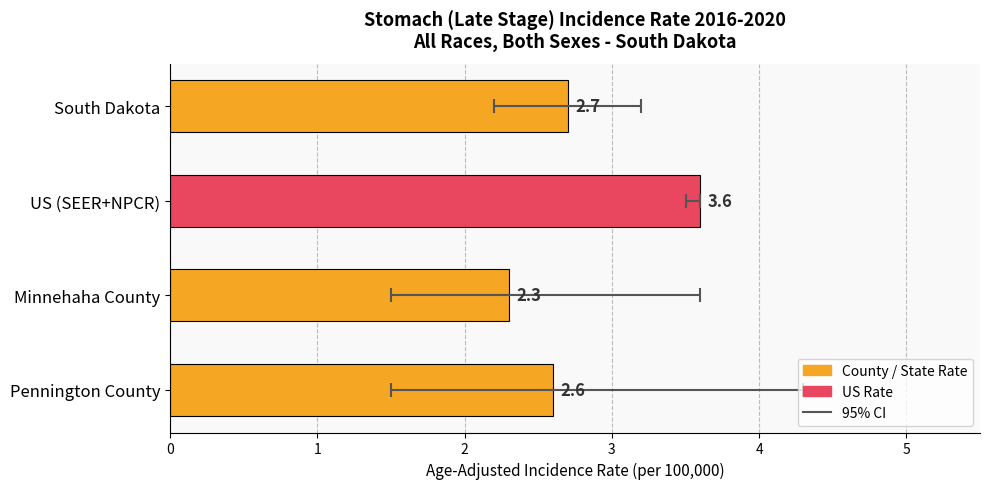

What is the difference between the maximum and minimum values?

1.3